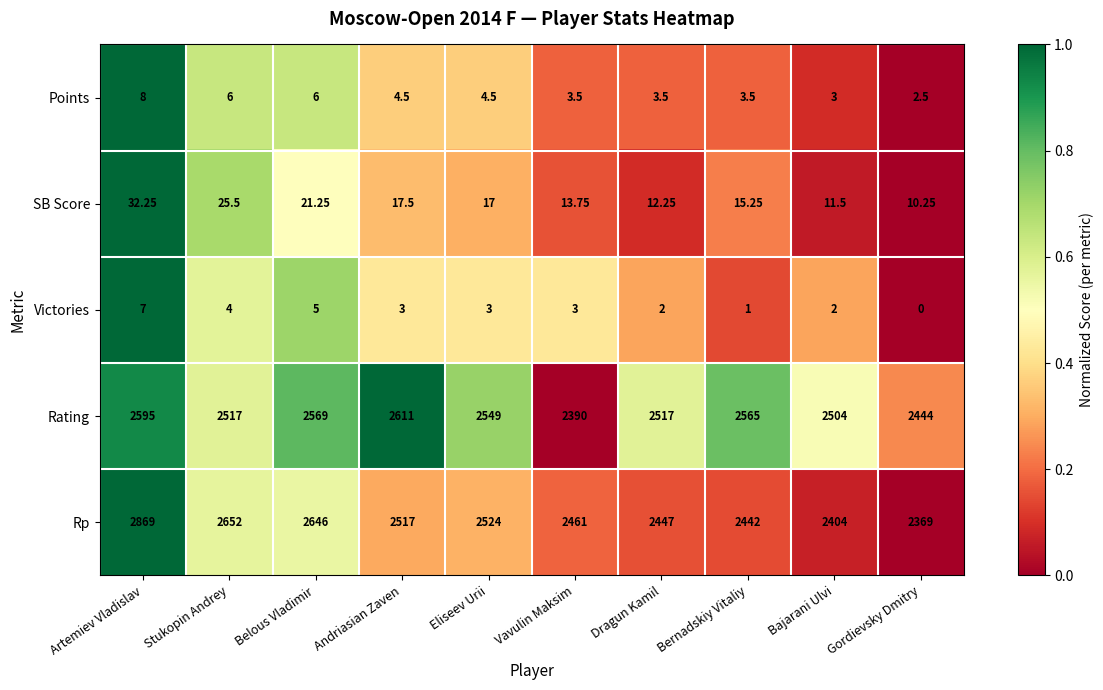

At which category does the chart reach its peak across all series?

Artemiev Vladislav